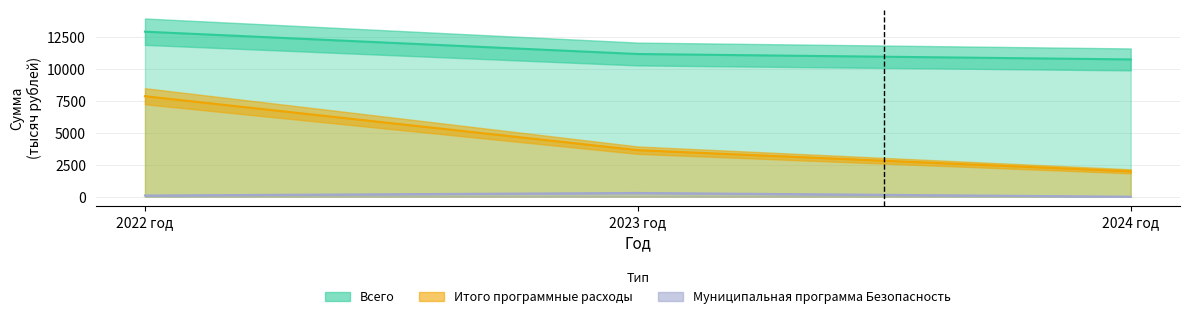

Between 2023 год and 2024 год, which is larger?

2023 год